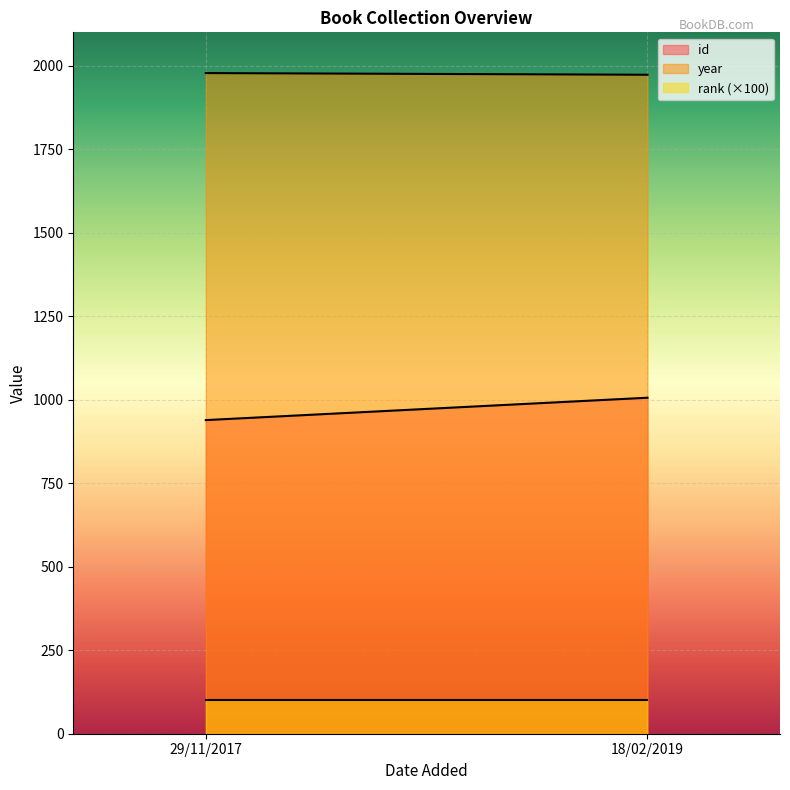

What is the label of the 2nd point from the right?

29/11/2017